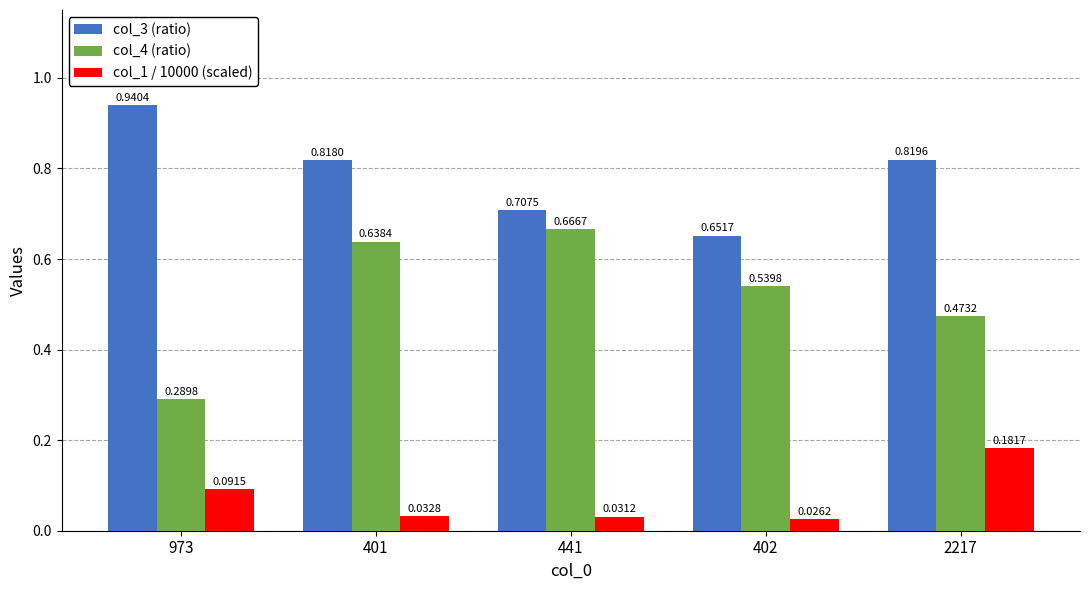

At which category is the sum across all series the highest?

401